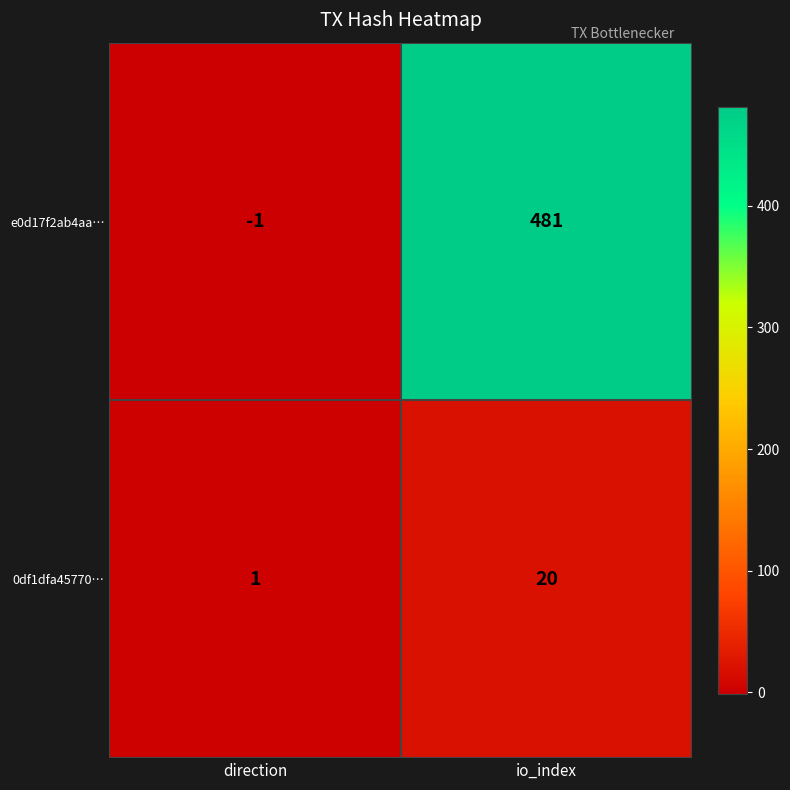

Rank the series by their average value, from lowest to highest.

0df1dfa45770…, e0d17f2ab4aa…